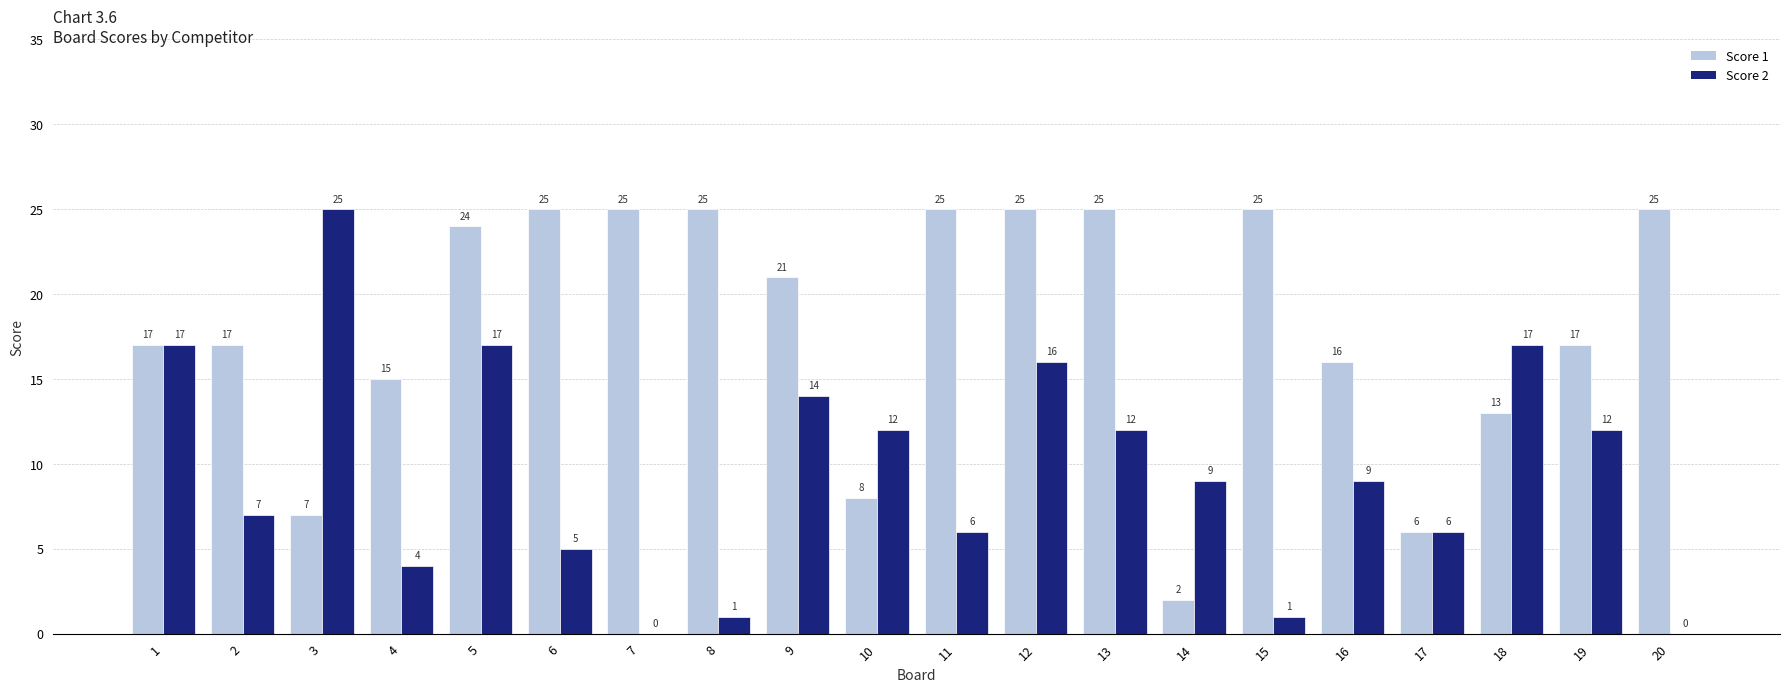

Which series has the largest total across all categories?

Score 1